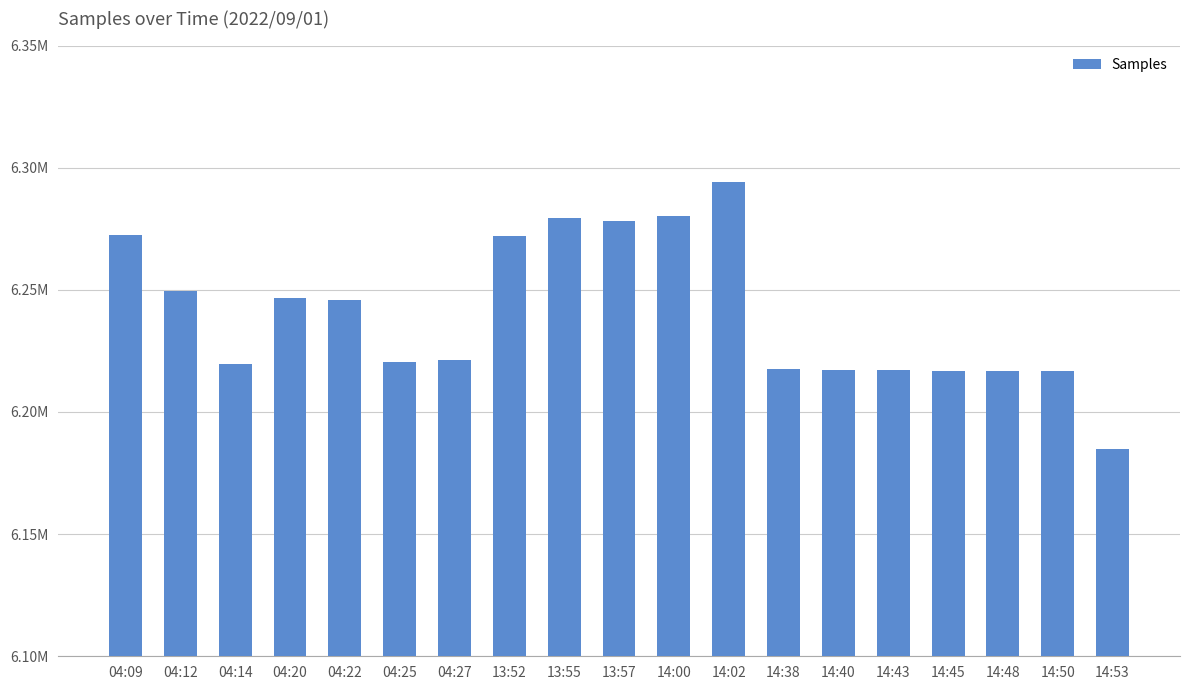

Between 14:45 and 13:57, which is larger?

13:57